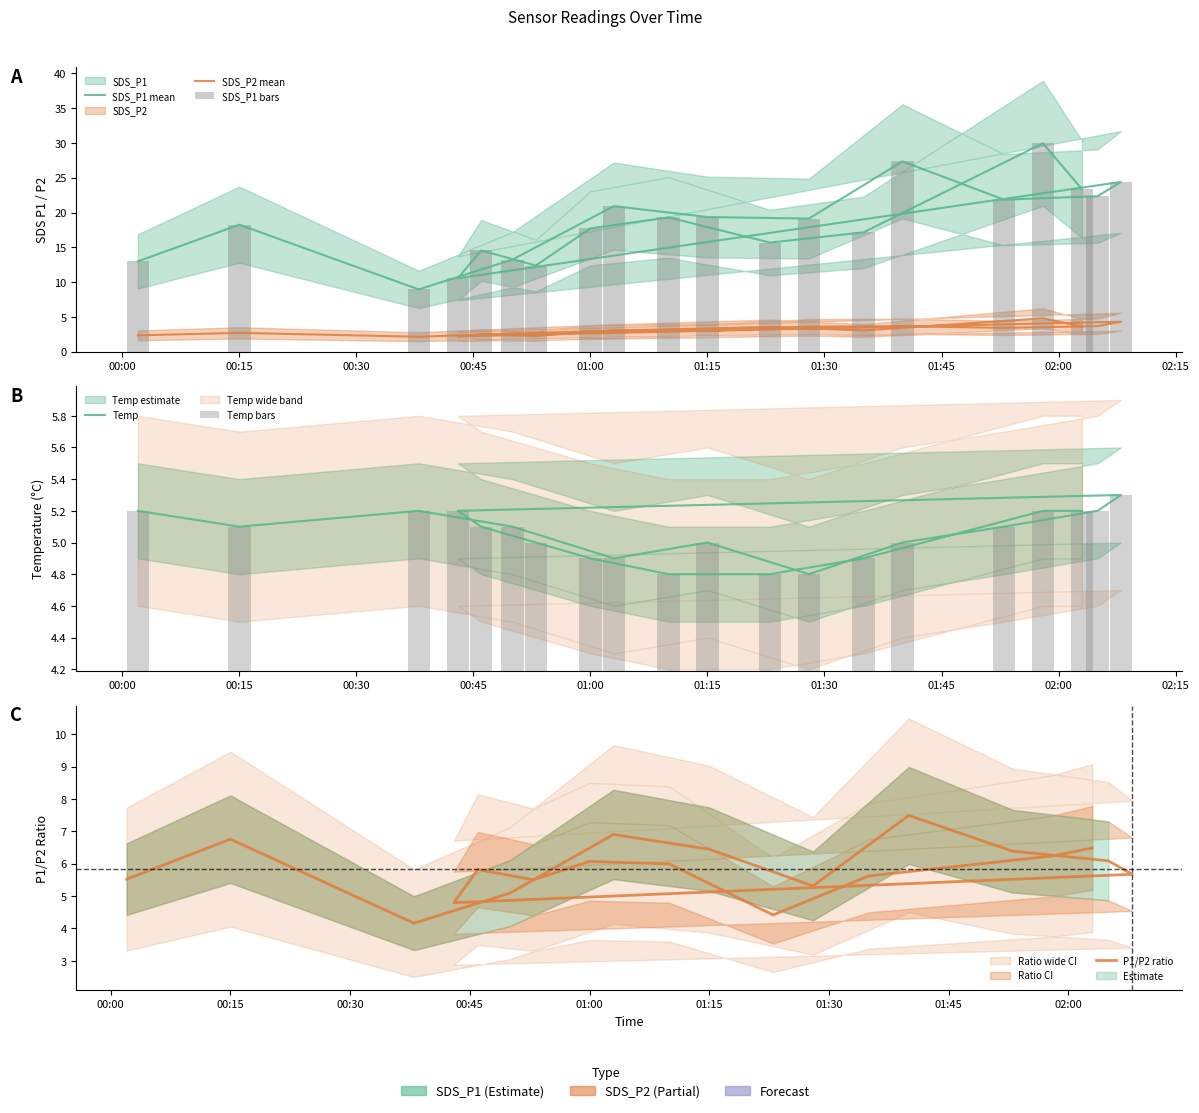

Count the Temp values in the range 4 to 5.

9